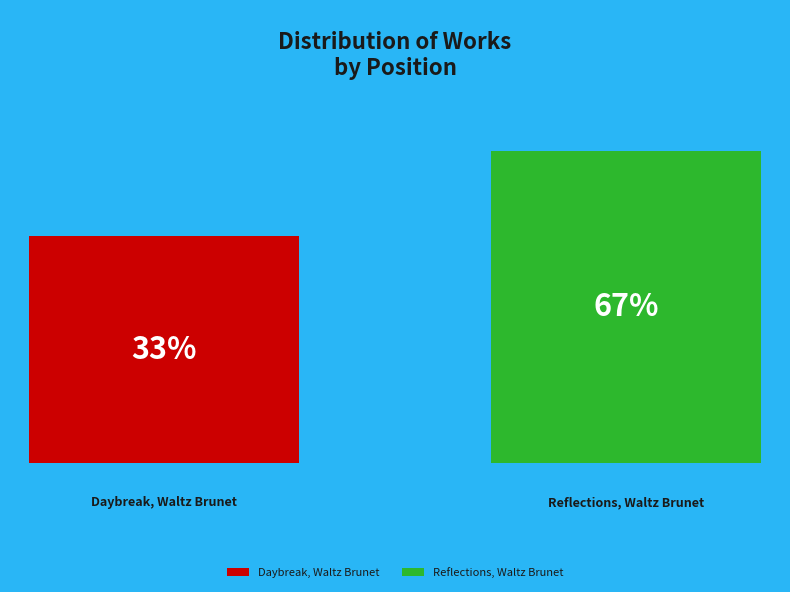

Which slice is the smallest?

Daybreak, Waltz Brunet